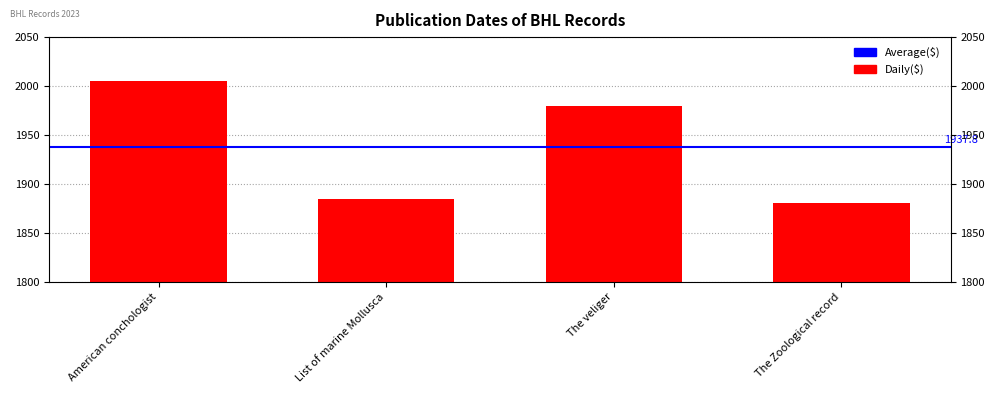

Count the number of values greater than 1980.

1